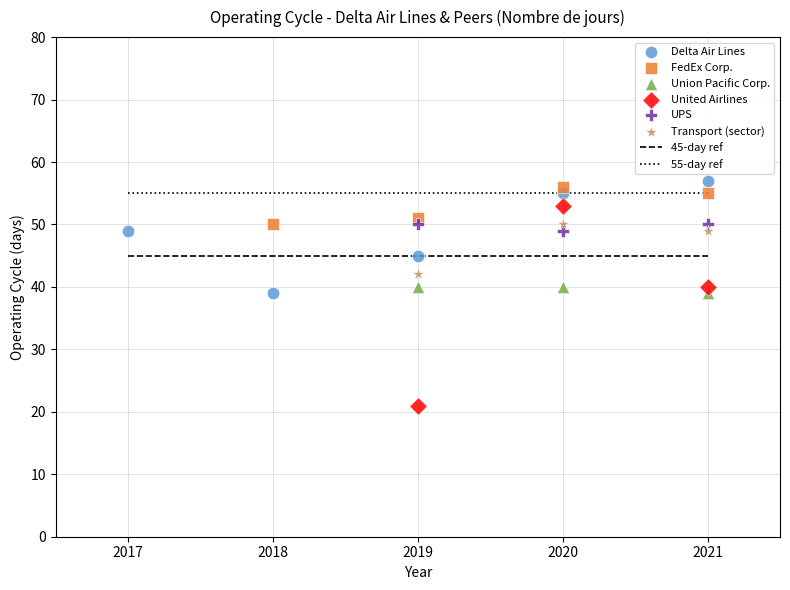

Which series has the largest Y range (max minus min)?

United Airlines